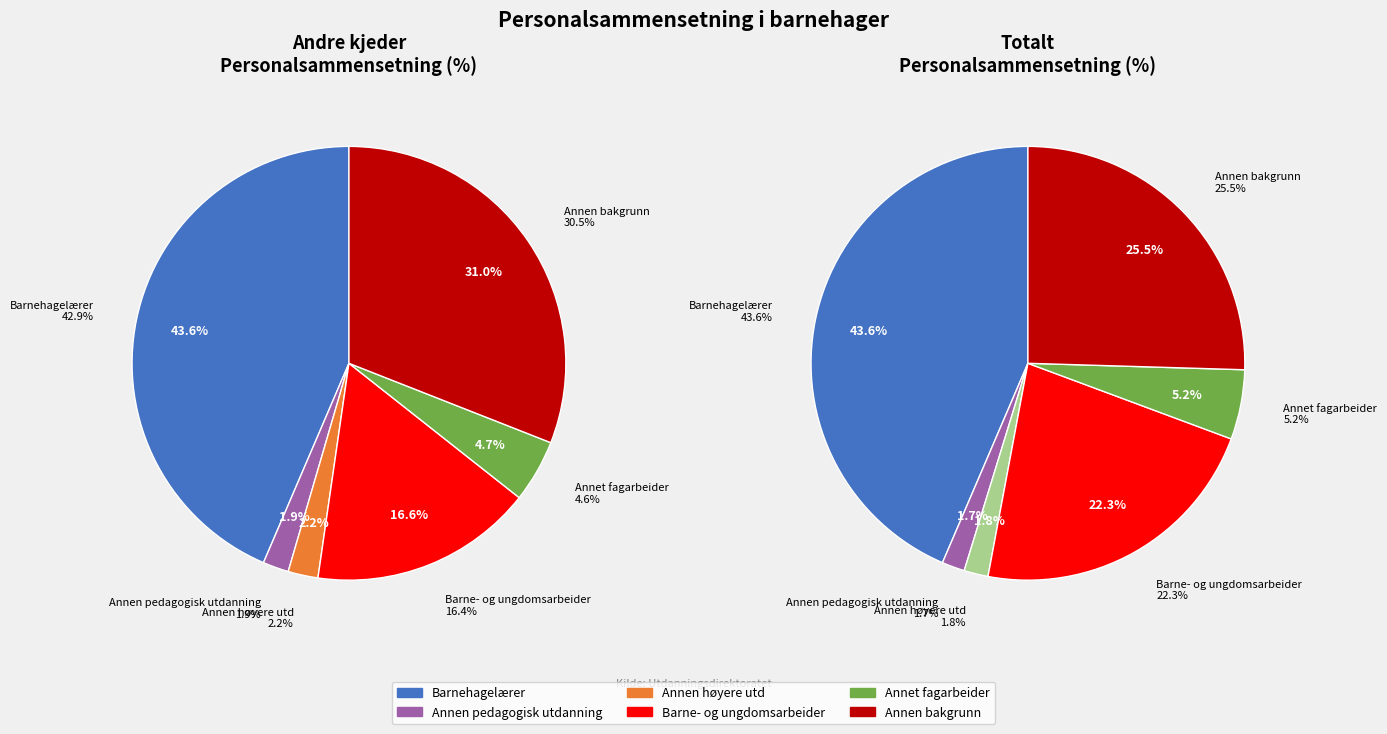

Does any single category account for the majority?

No